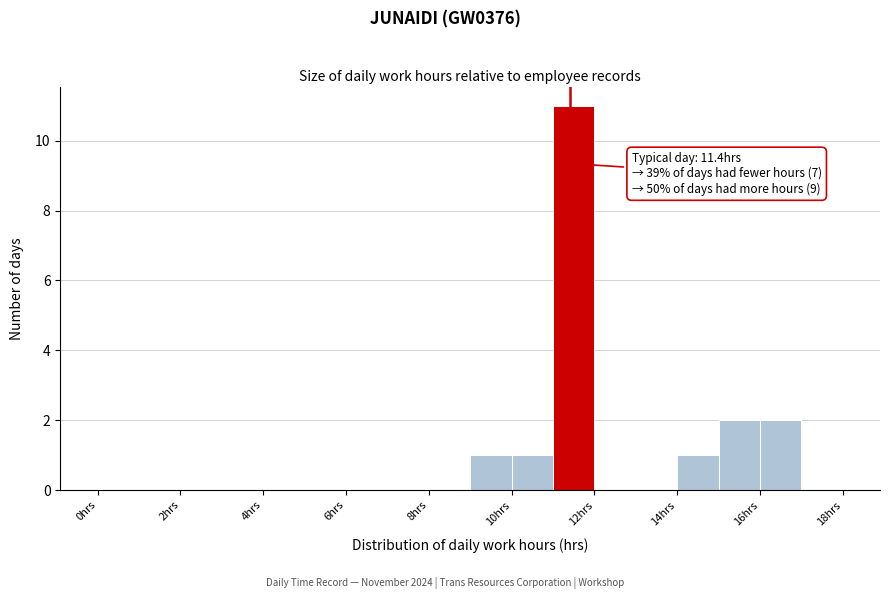

Over which range of the x-axis is the bar tallest?

11 to 12